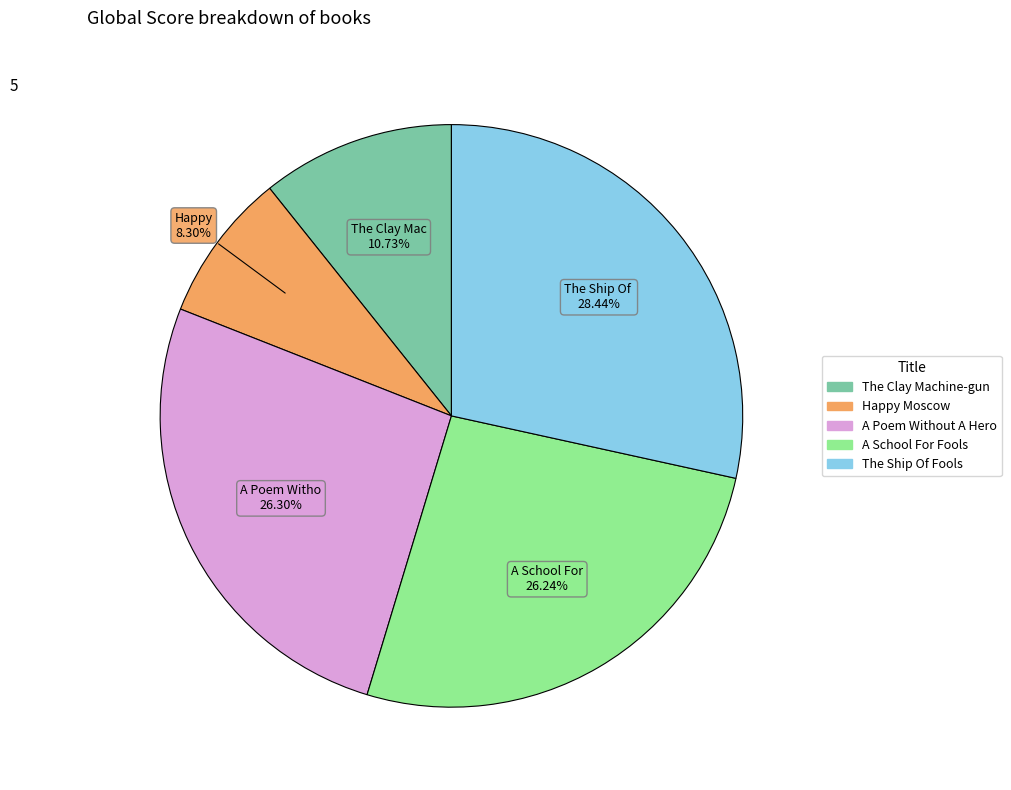

Count the number of slices in the pie.

5